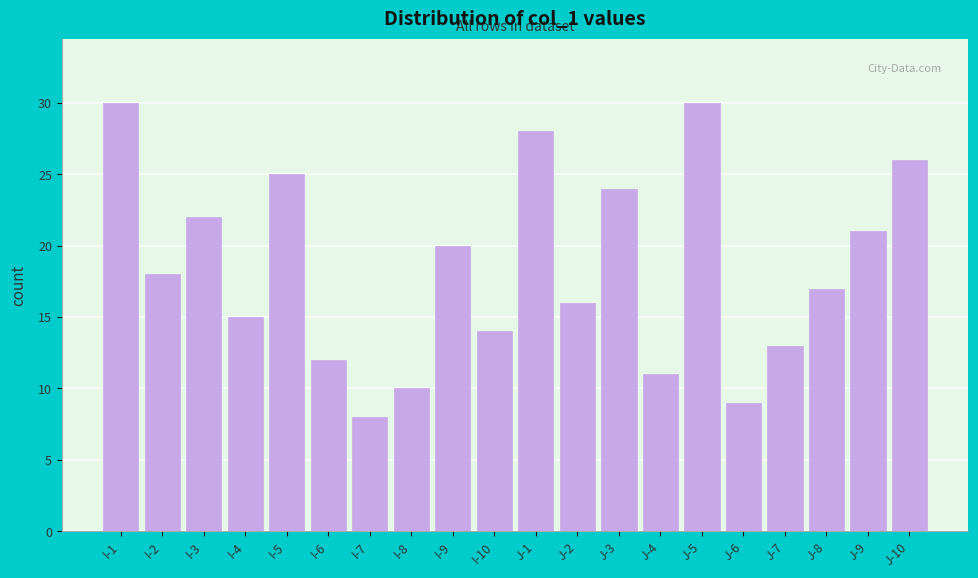

Reading left to right, extract all data points from this chart.

30	18	22	15	25	12	8	10	20	14	28	16	24	11	30	9	13	17	21	26